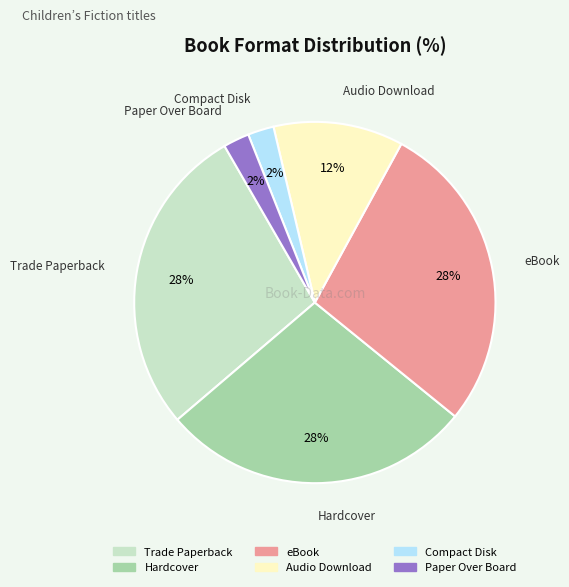

Count the number of slices in the pie.

6